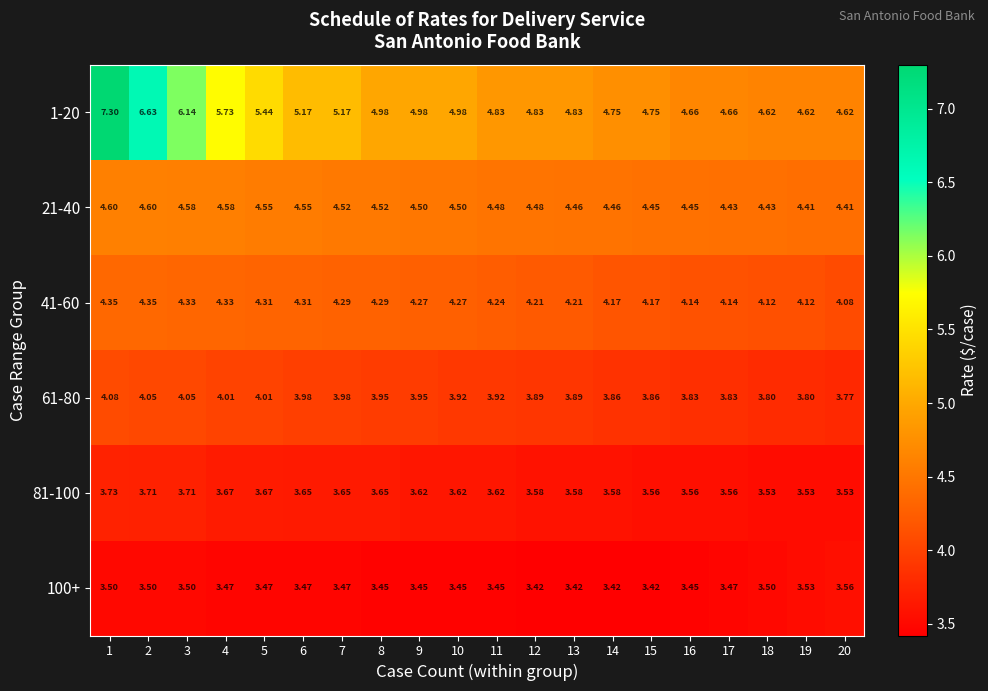

Is the value of 1-20 at 19 greater than the value of 100+ at 12?

Yes